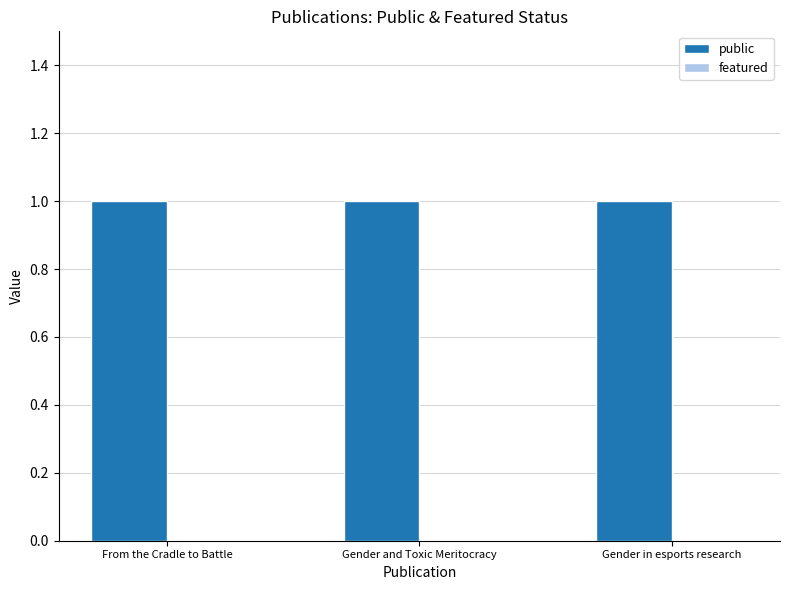

True or false: featured has a value of 0 at Gender in esports research.

True